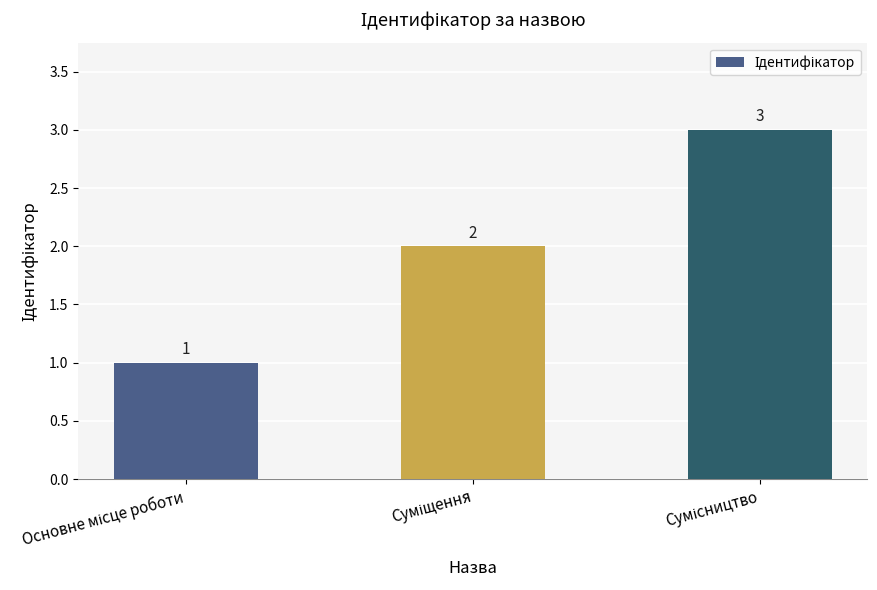

How many data points are less than 2?

1